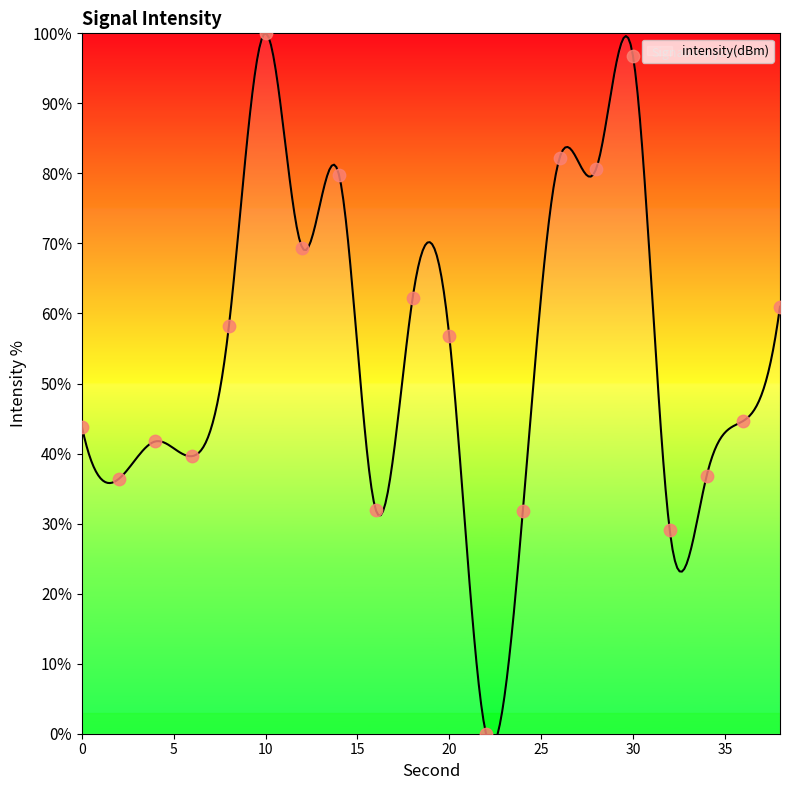

What is the change in value from 6 to 10?

+60.4